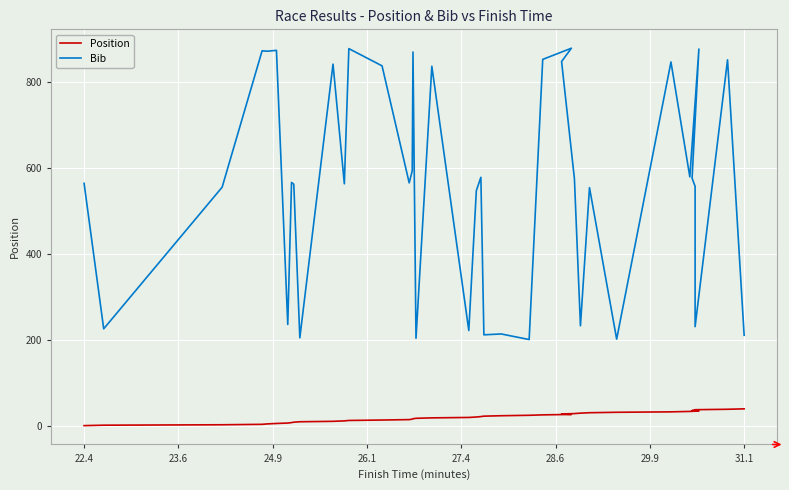

Which series has the widest spread of values?

Bib